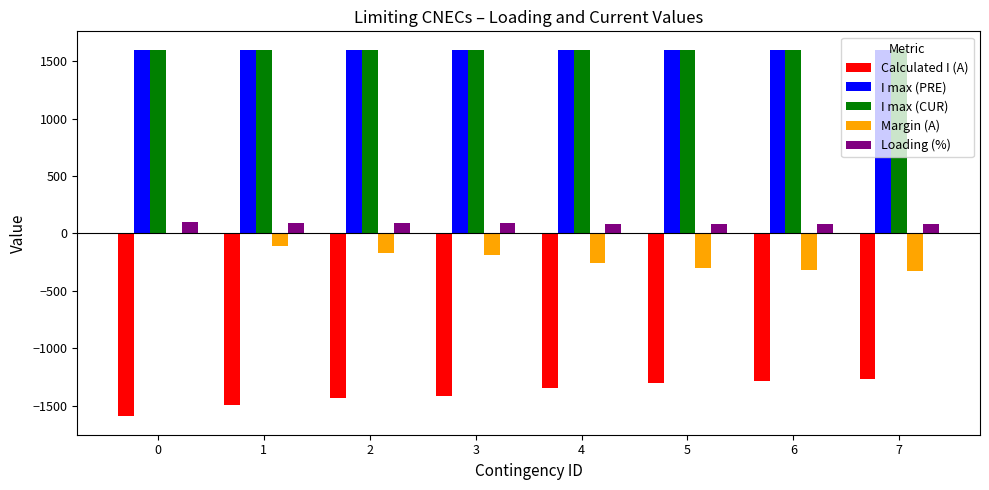

The value of I max (PRE) at 6 is 909. True or false?

False